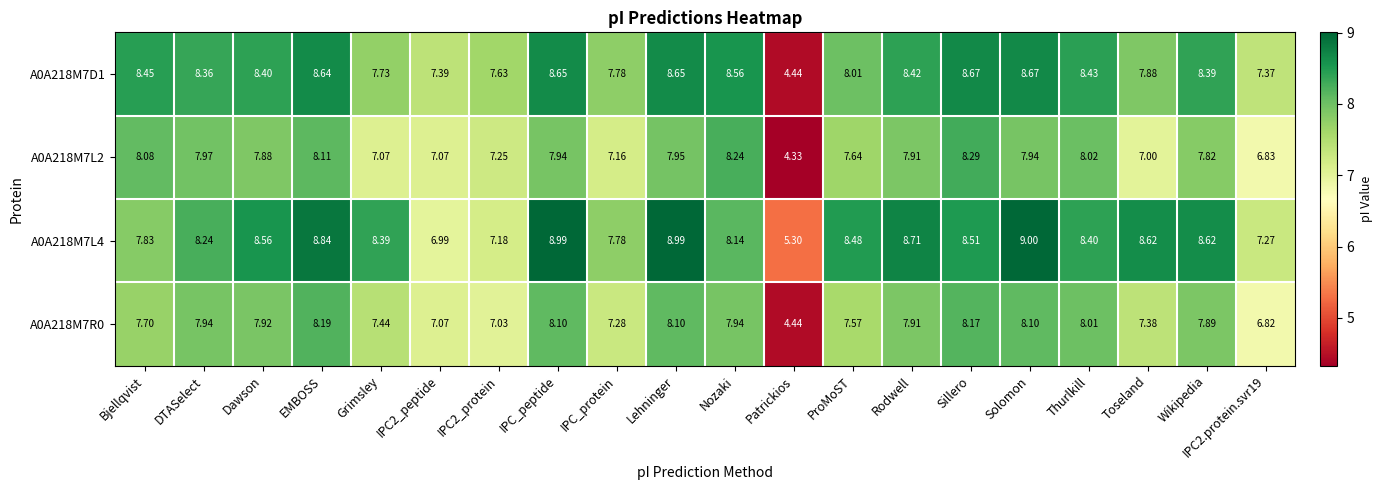

Where does the A0A218M7R0 series first go above 7?

Bjellqvist